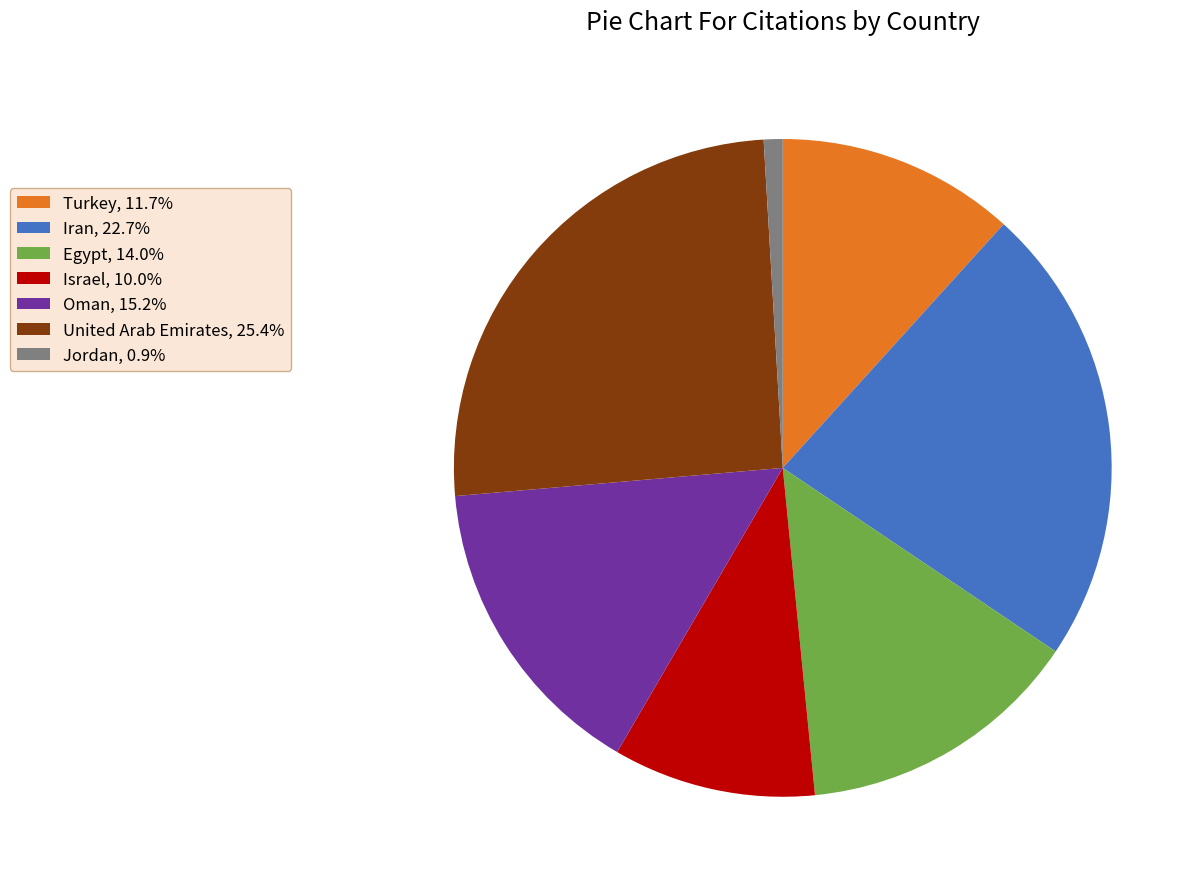

Is there any slice that represents more than half of the pie?

No